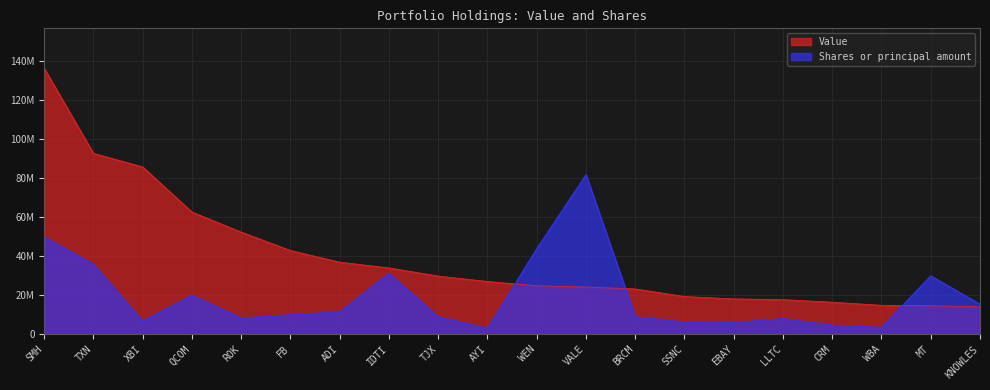

Between which two adjacent categories do Shares or principal amount and Value first intersect?

AYI and WEN